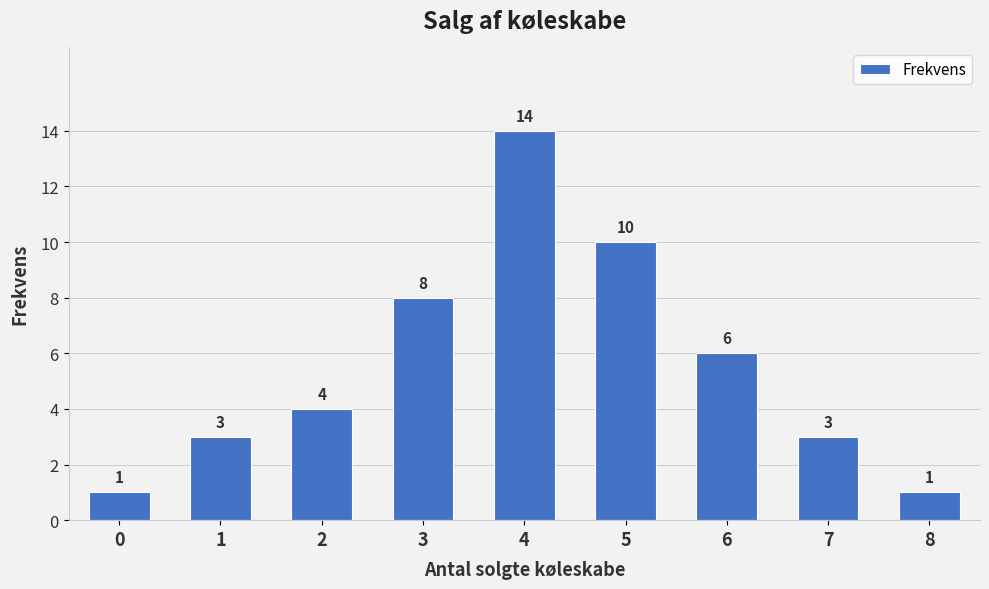

What is the sum of all values?

50